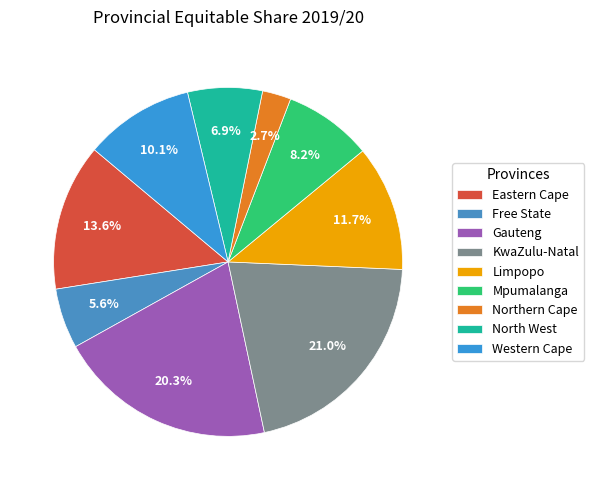

Is it true that Mpumalanga is 8% of the pie?

True